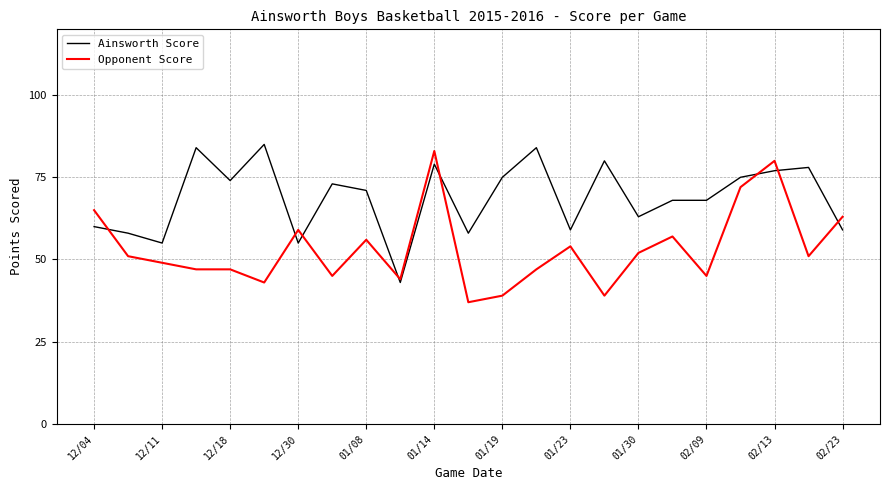

Which series has the largest total across all categories?

Ainsworth Score